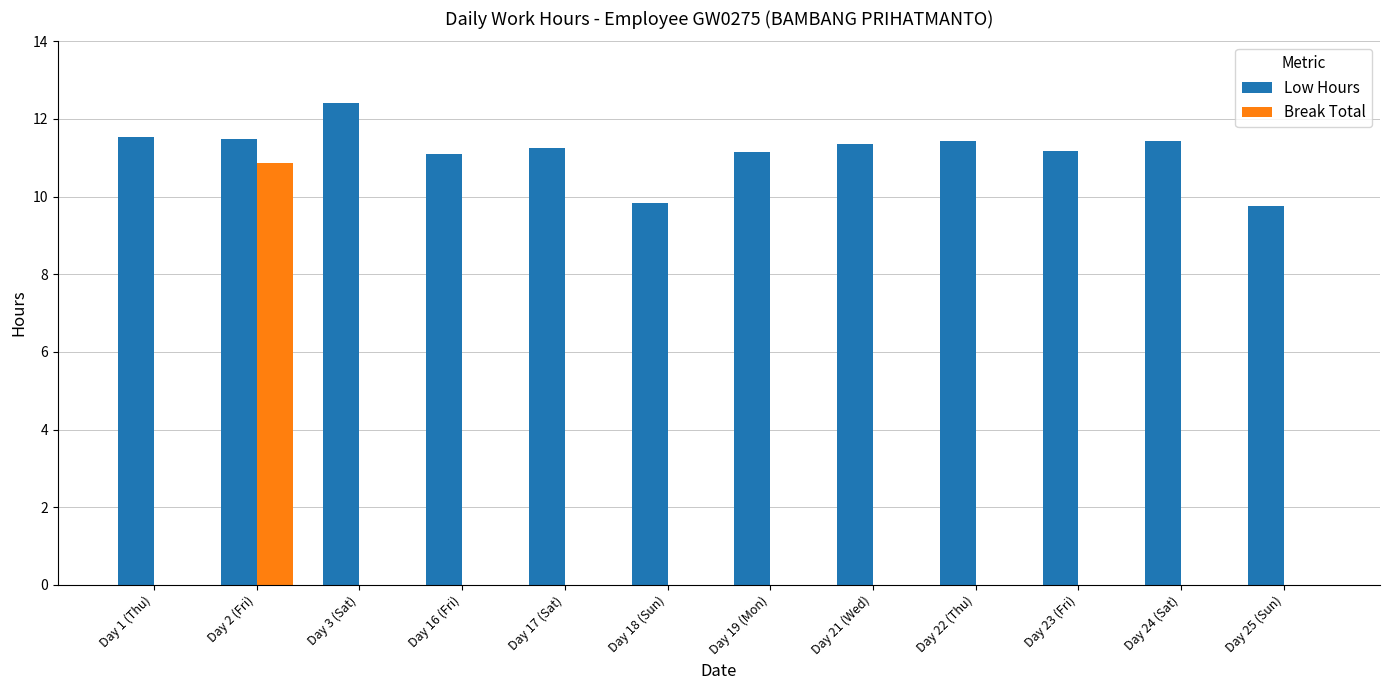

Is the value of Break Total at Day 24 (Sat) greater than the value of Low Hours at Day 21 (Wed)?

No